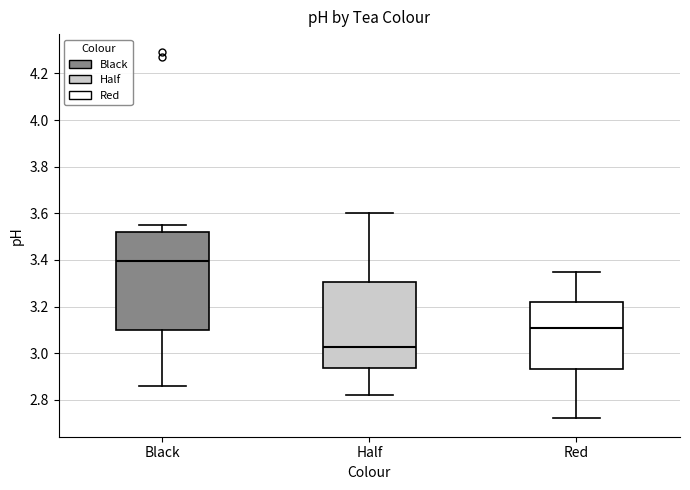

Which box has the lowest median line?

Half